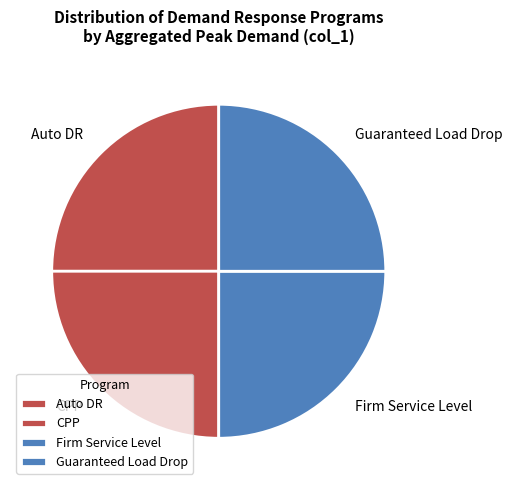

Approximately how many times larger is the value at CPP compared to Guaranteed Load Drop?

1.0